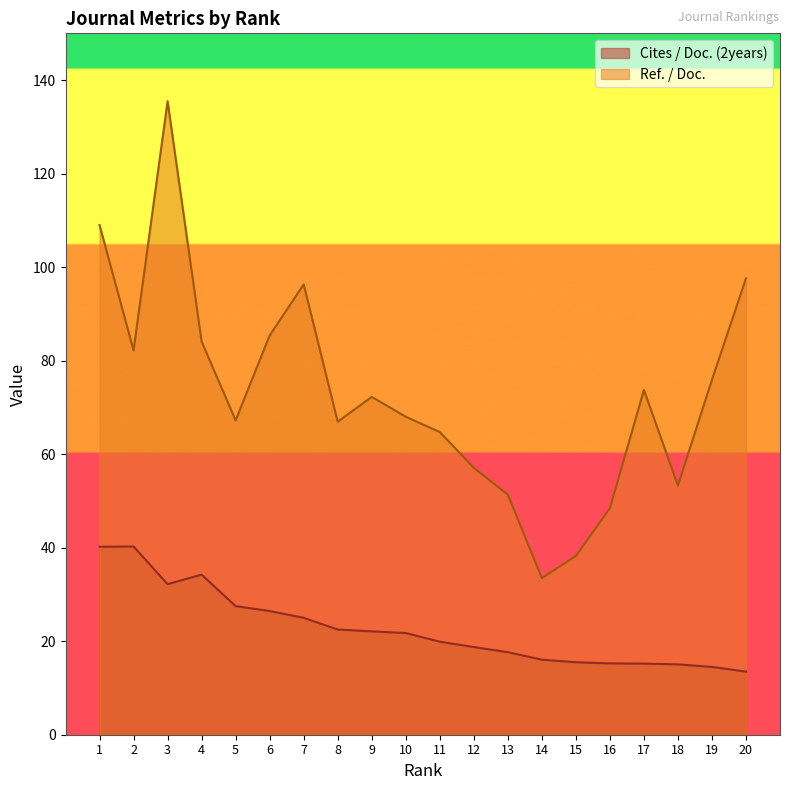

The value of Cites / Doc. (2years) at 7 is 13.0. True or false?

False